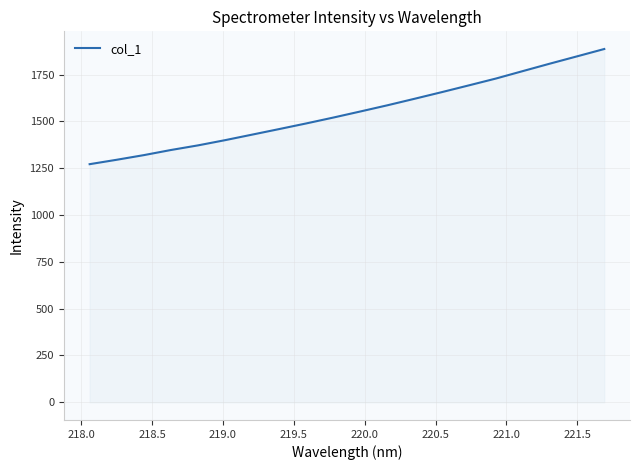

What is the greatest value displayed?

1886.5